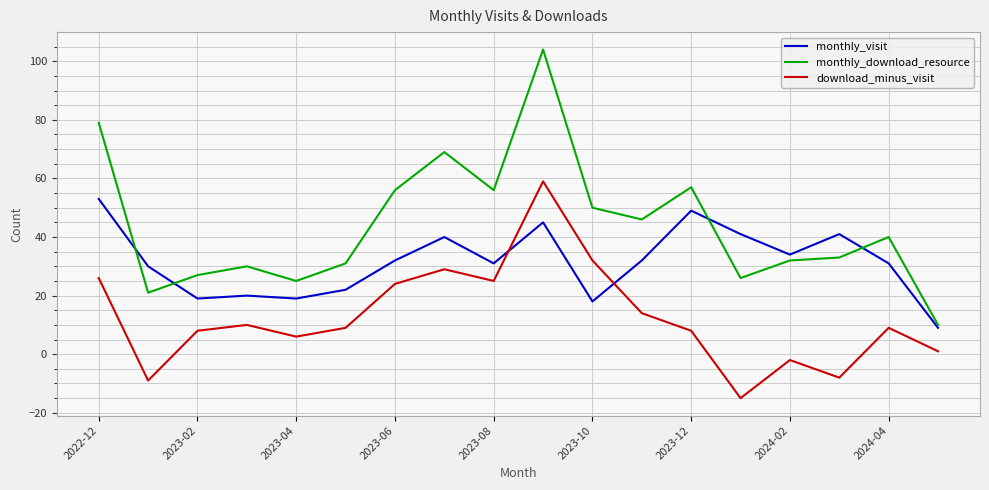

True or false: monthly_download_resource and download_minus_visit intersect in this chart.

False